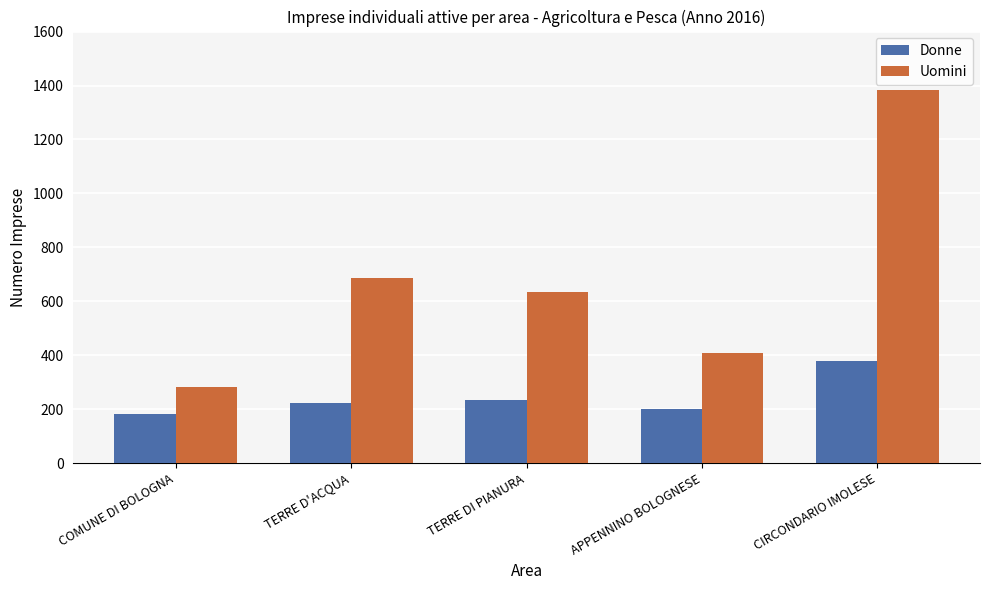

What is the difference between the maximum and minimum values in the Donne series?

196